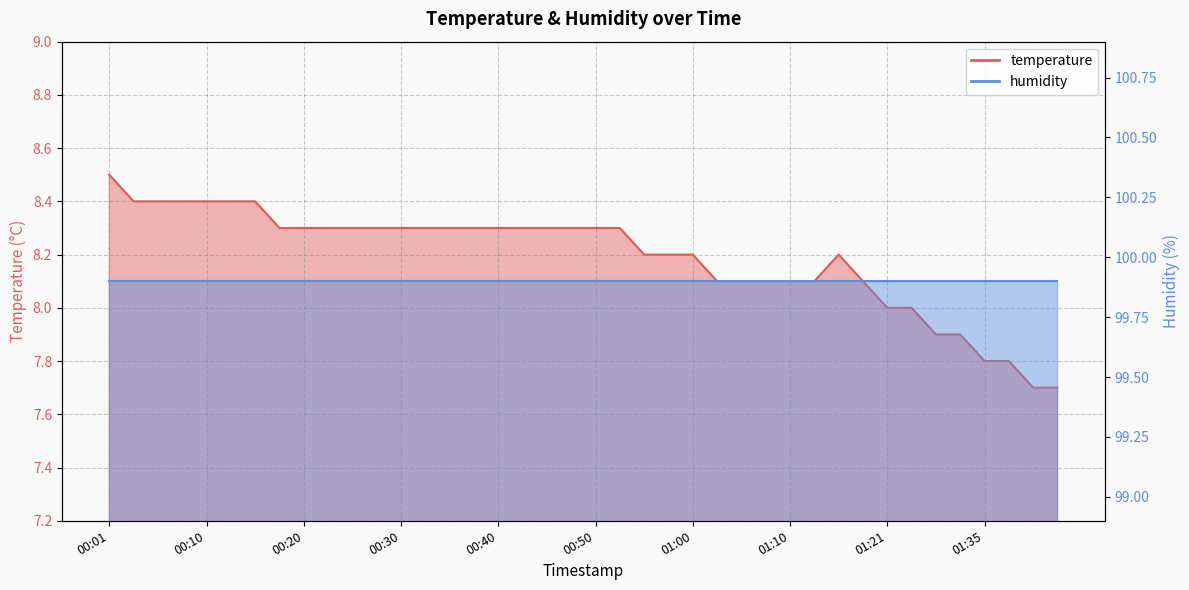

Does the chart have visible grid lines?

Yes